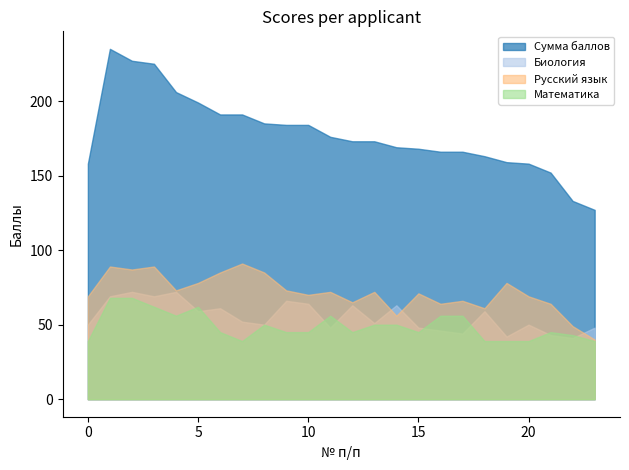

True or false: Сумма баллов and Русский язык intersect in this chart.

False